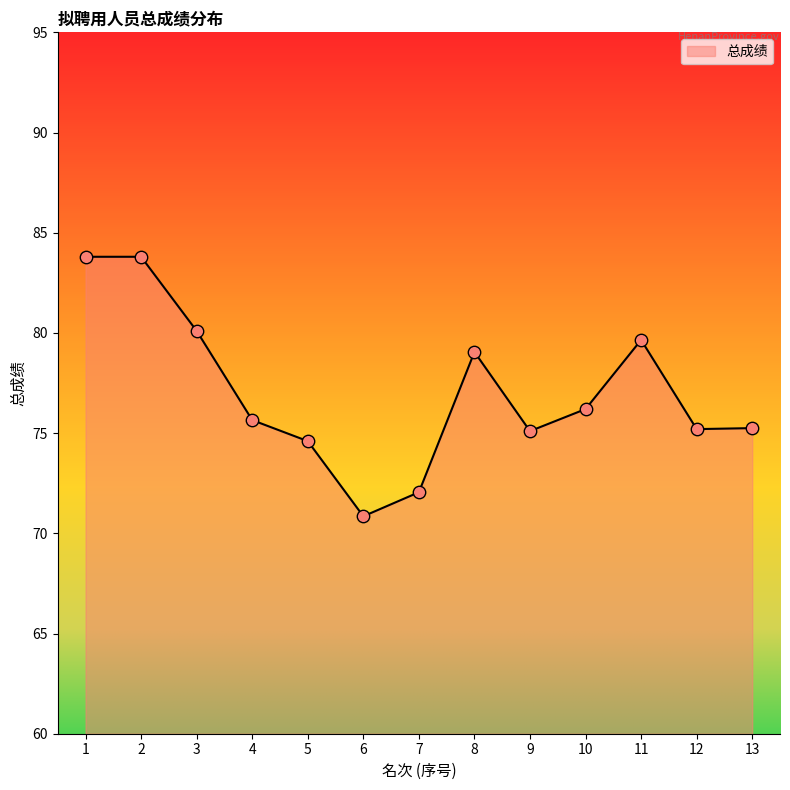

What is the change in value from 6 to 8?

+8.2